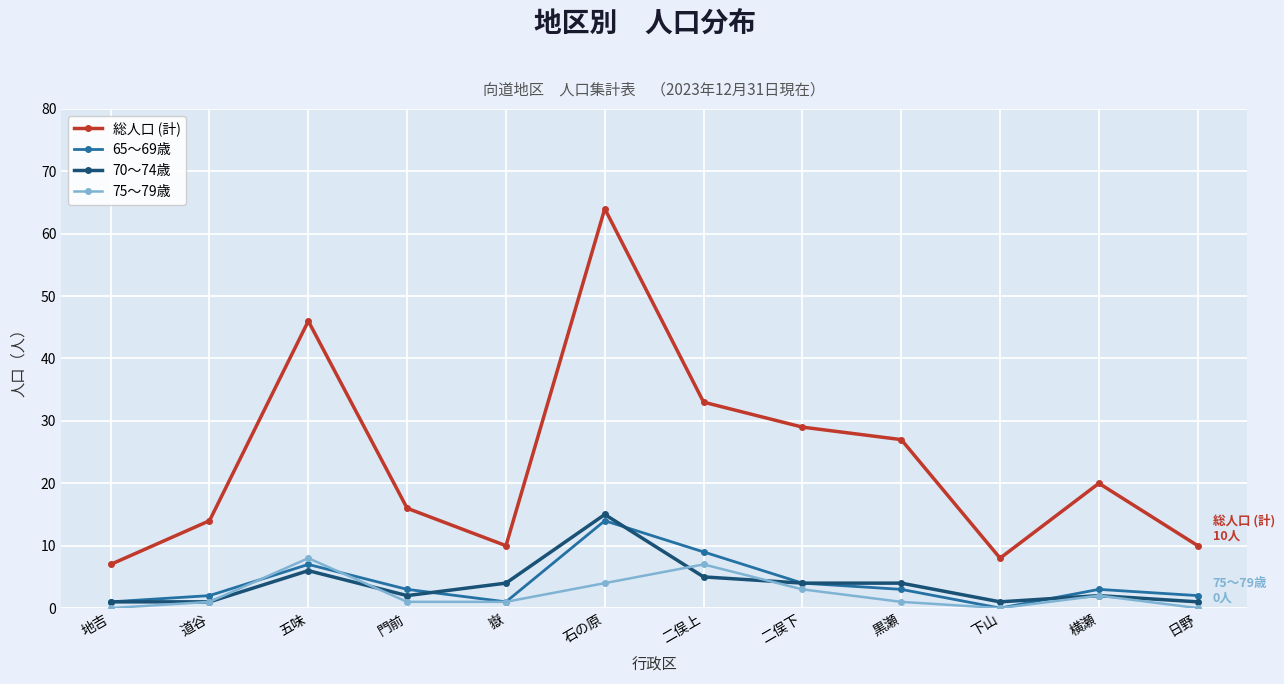

Is the value of 65～69歳 at 五味 greater than the value of 75～79歳 at 石の原?

Yes